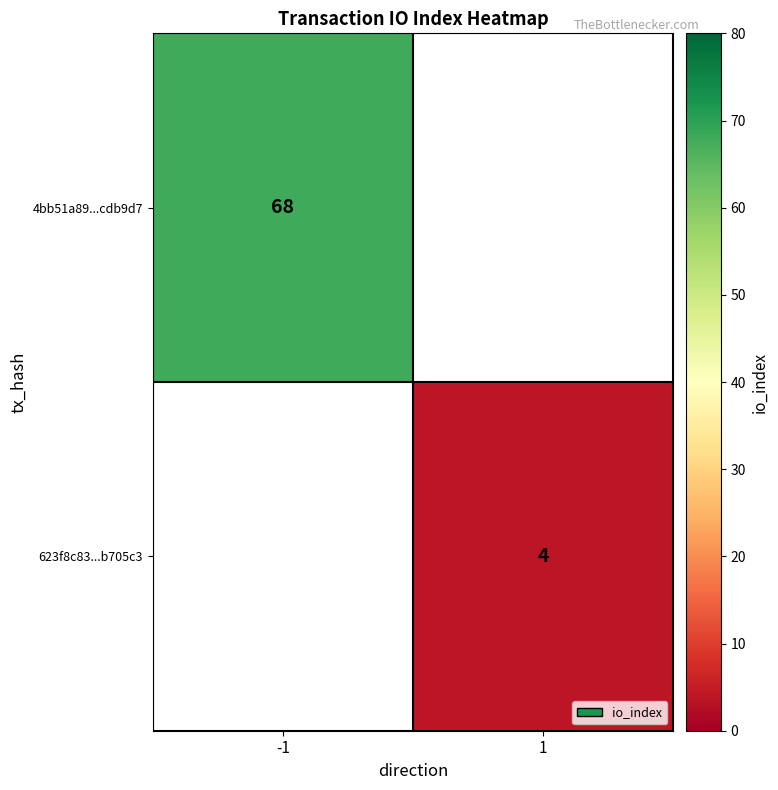

What is the minimum value shown in the chart?

4.0